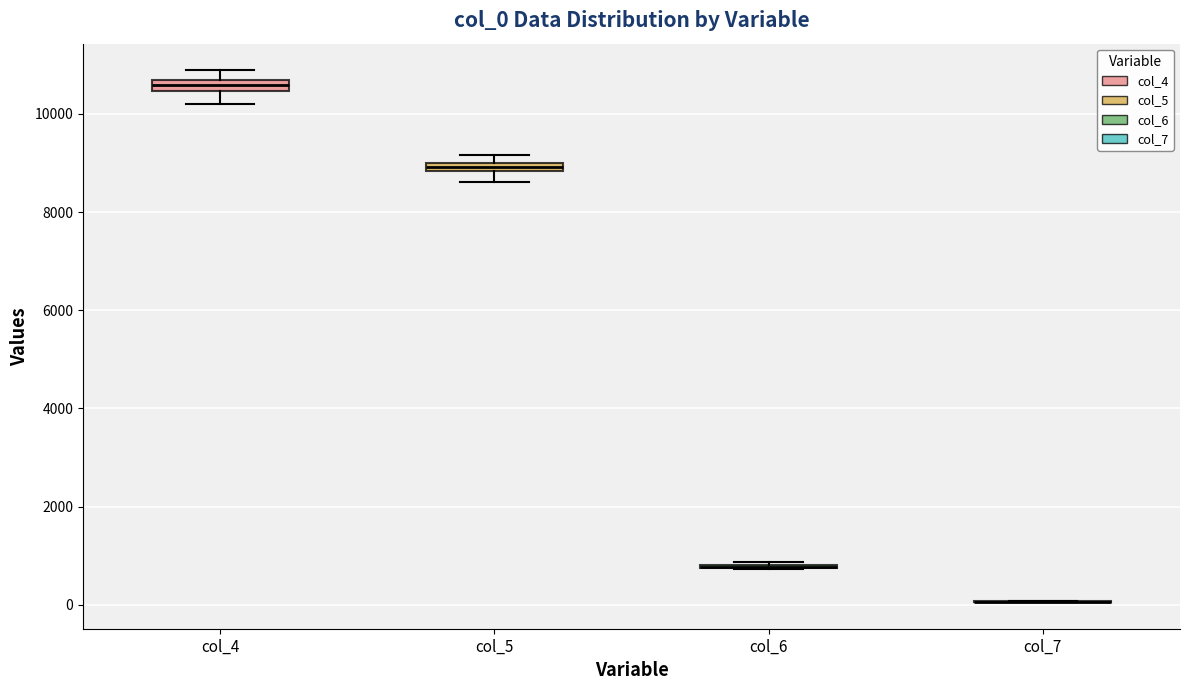

Where does the lower whisker of the box for col_4 end on the y-axis? The values are not printed on the chart, so give them approximately, as read against the axis.

10200